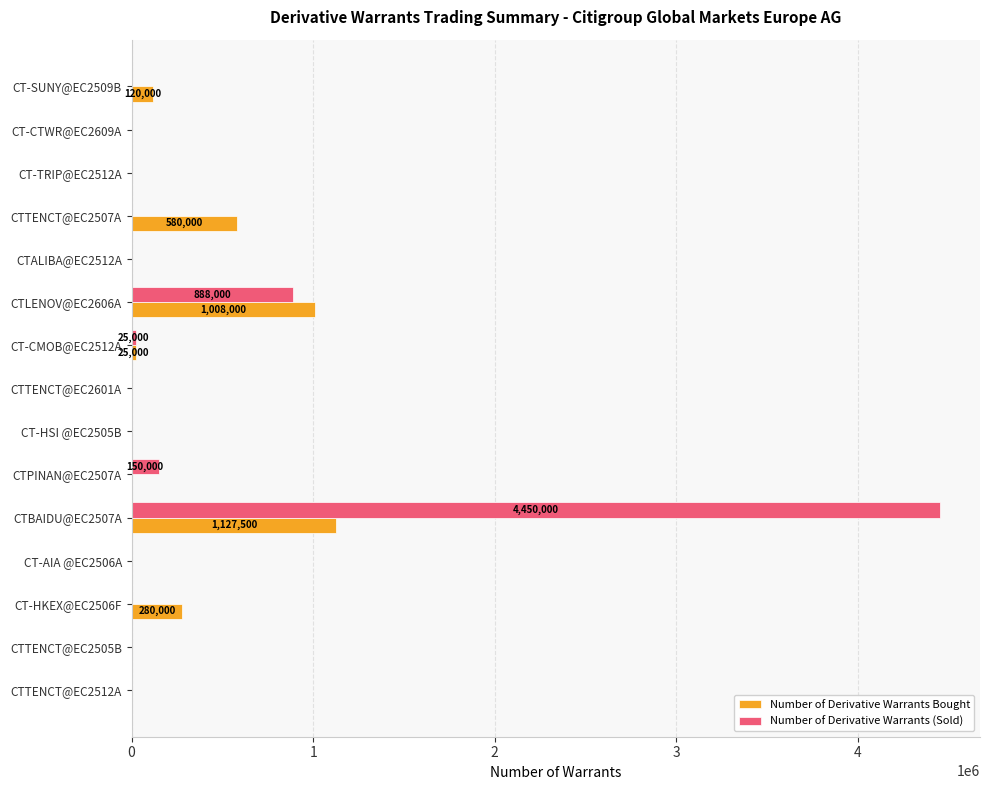

What is the average value of the Number of Derivative Warrants Bought series?

209367